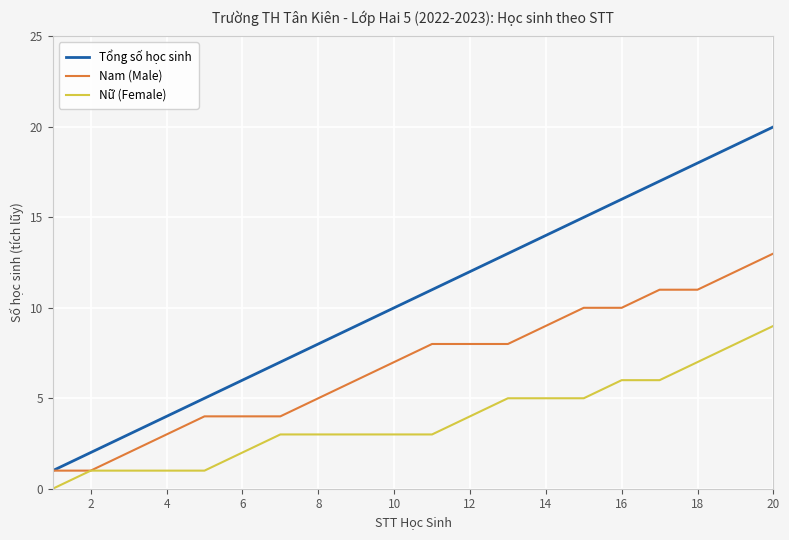

Reading left to right, extract all data points from this chart.

Tổng số học sinh: 1	2	3	4	5	6	7	8	9	10	11	12	13	14	15	16	17	18	19	20
Nam (Male): 1	1	2	3	4	4	4	5	6	7	8	8	8	9	10	10	11	11	12	13
Nữ (Female): 0	1	1	1	1	2	3	3	3	3	3	4	5	5	5	6	6	7	8	9